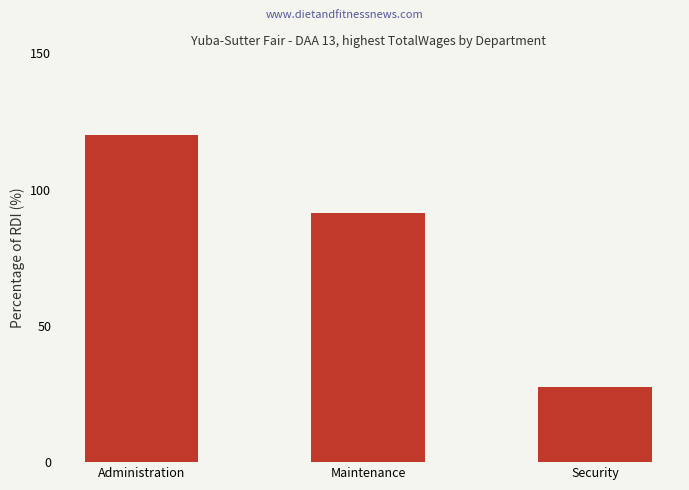

Reading left to right, extract all data points from this chart.

120.0	91.4	27.4